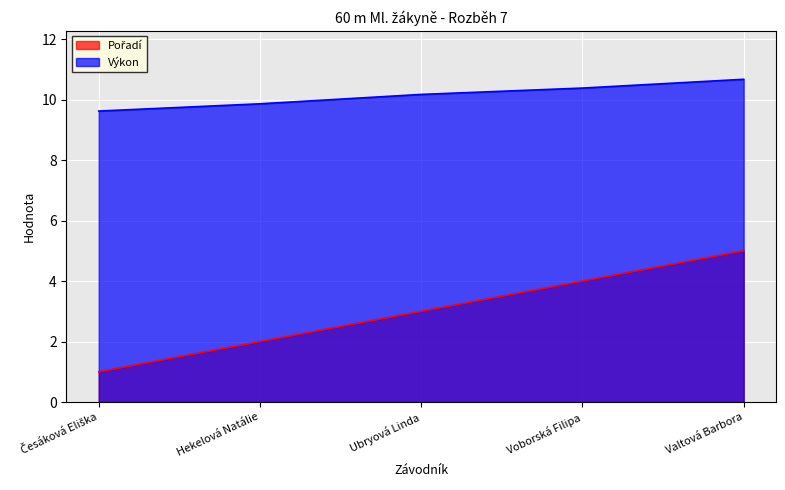

What is the label of the 4th point from the left?

Voborská Filipa